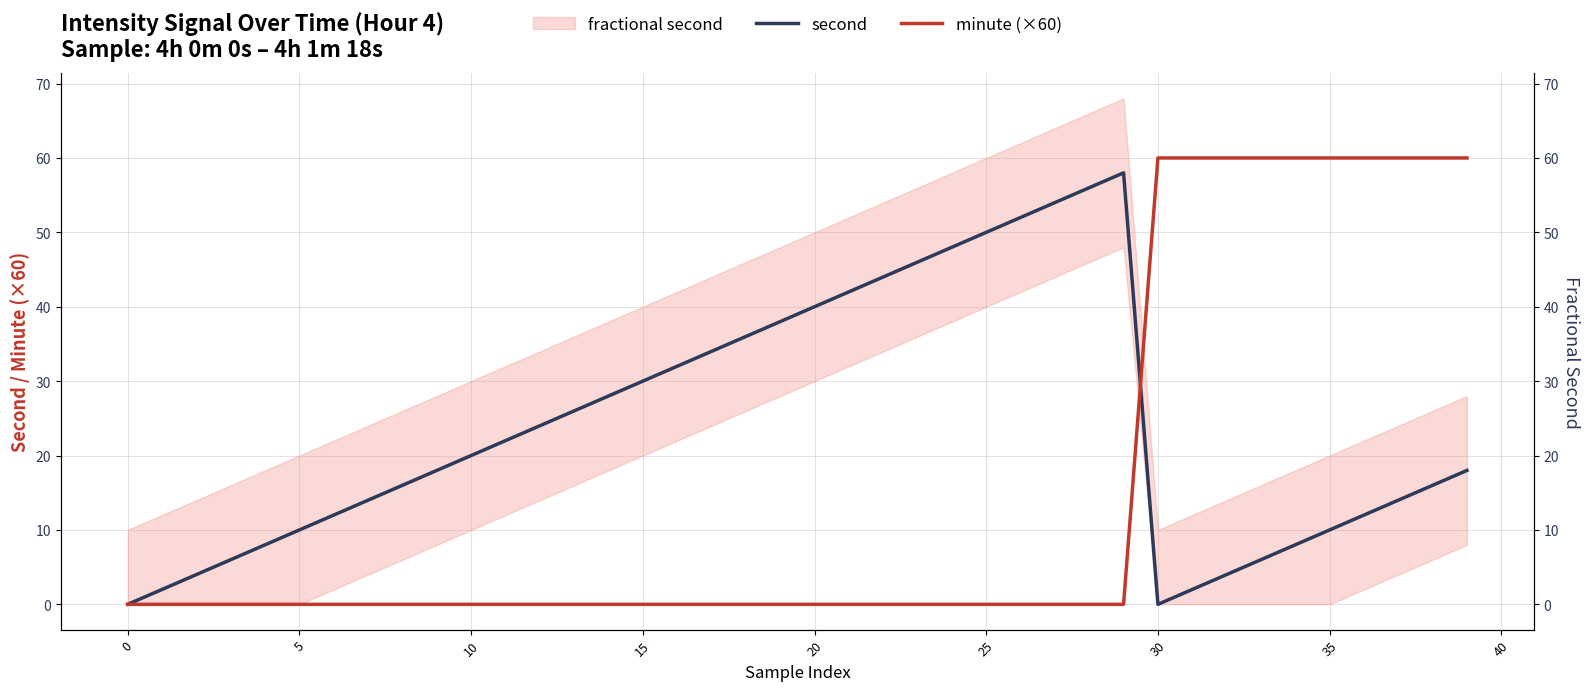

What is the difference between the maximum and second lowest values in the minute (×60) series?

60